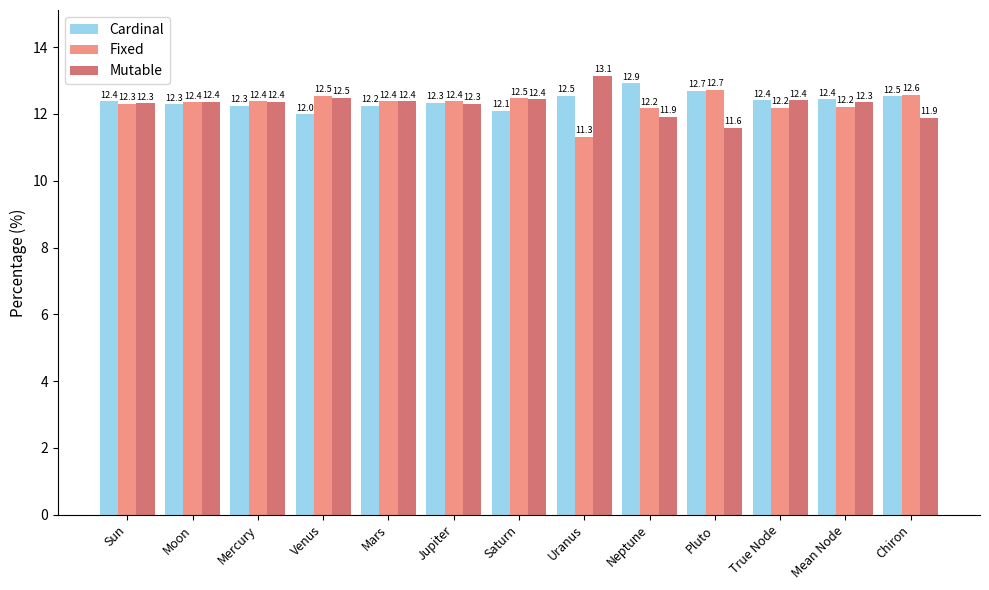

What position from the right is Uranus?

6